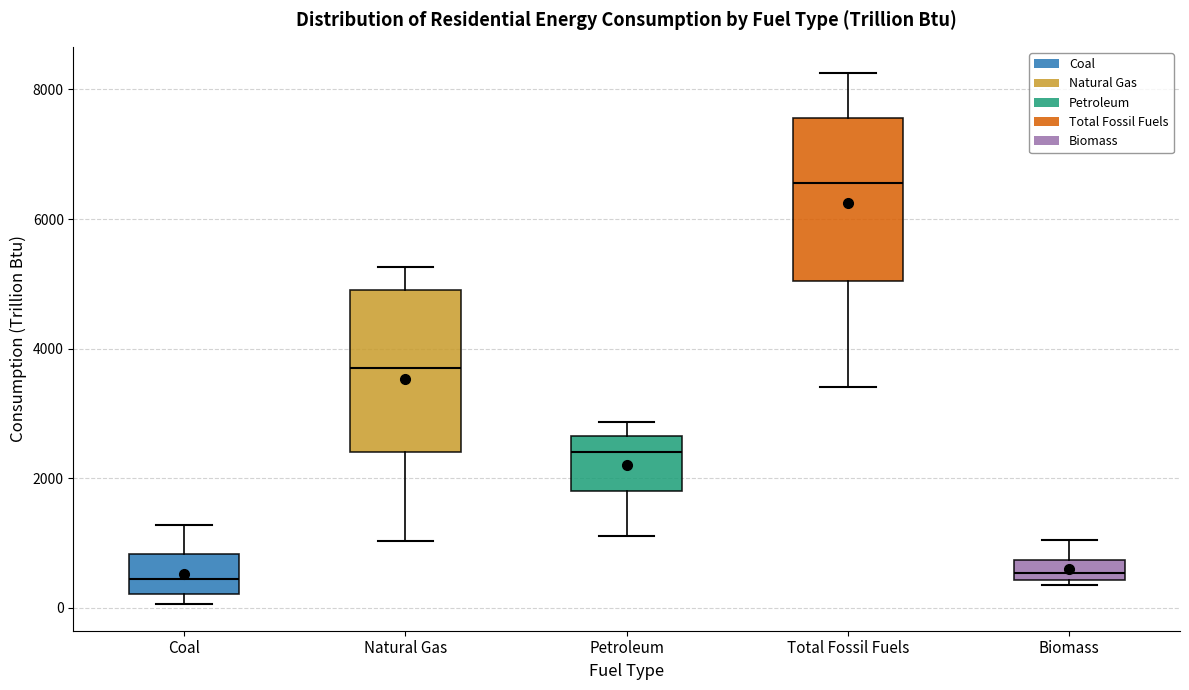

Where is the lower edge of the box for Biomass on the y-axis? The values are not printed on the chart, so give them approximately, as read against the axis.

400